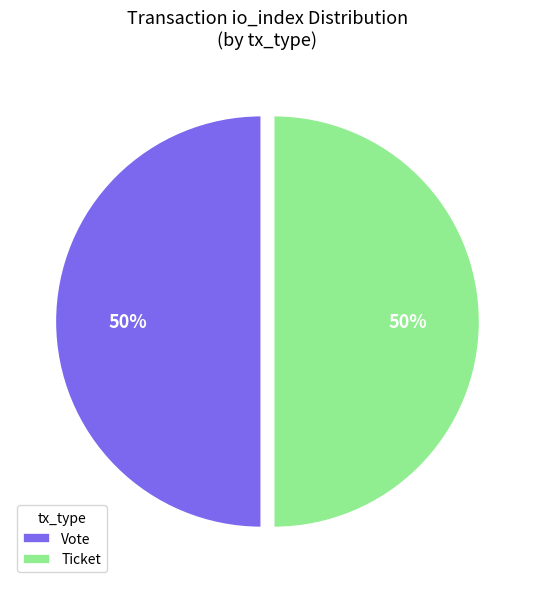

Combined, do Vote and Ticket account for over 50%?

Yes